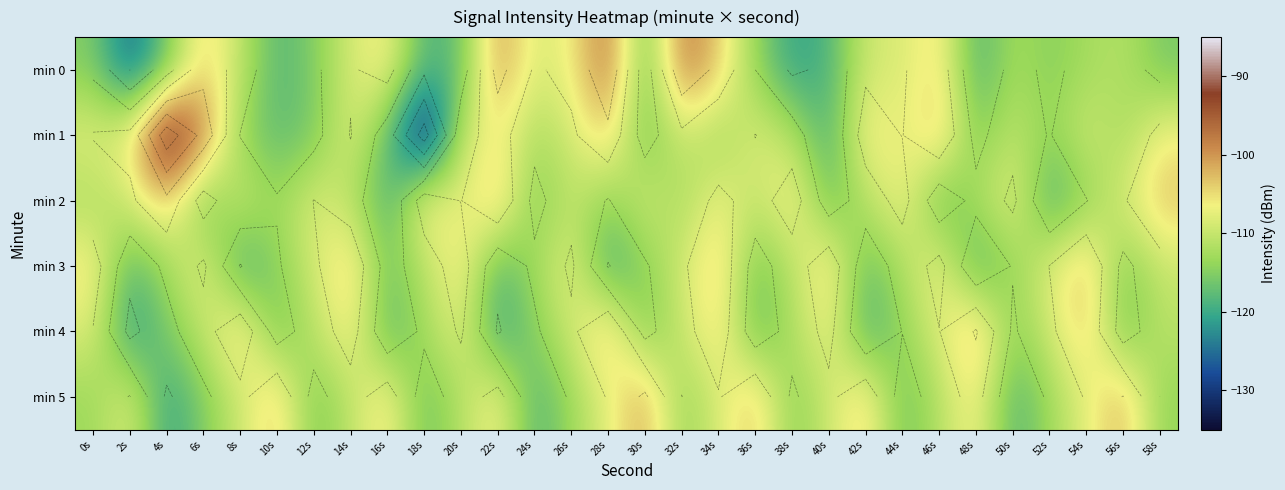

Which category has the highest value across all series?

4s